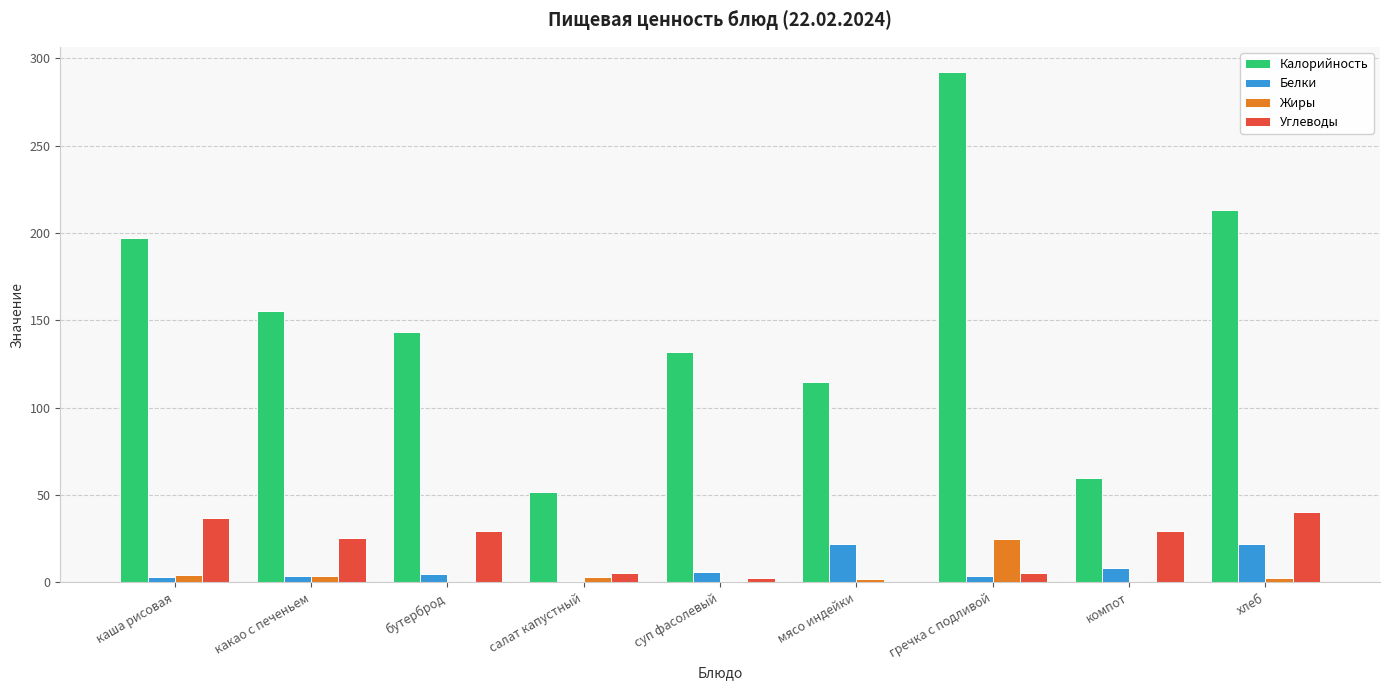

Is it true that Жиры equals 25.1 at гречка с подливой?

True